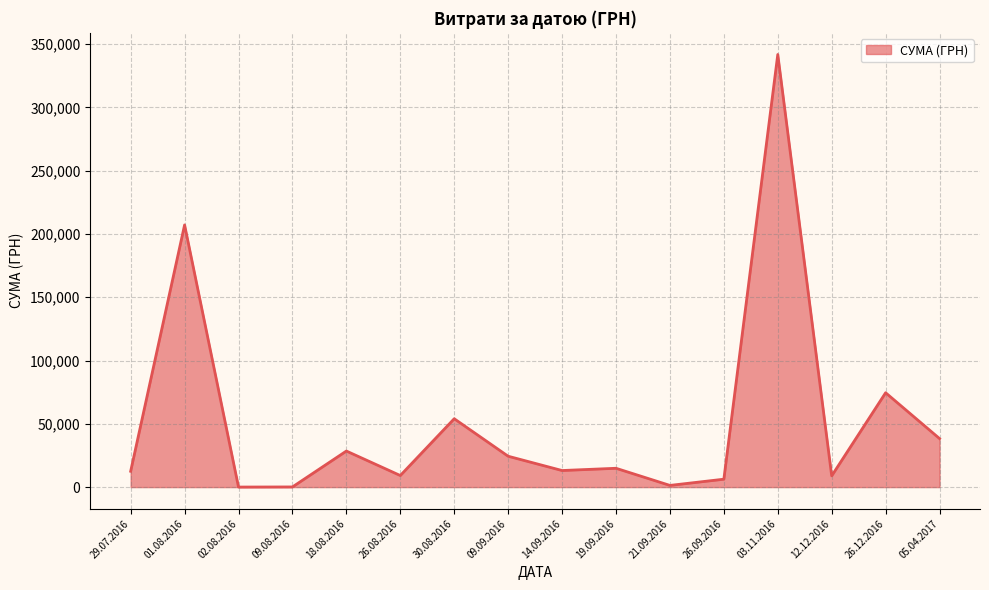

The value at 30.08.2016 is 54026.4. True or false?

True